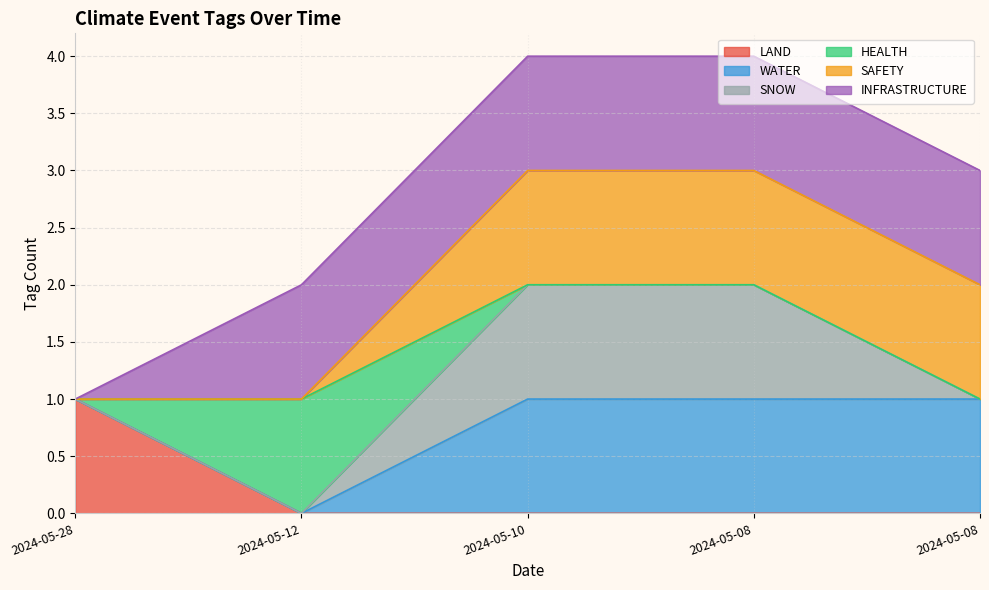

Which has a higher value, 2024-05-12 or 2024-05-08?

2024-05-12